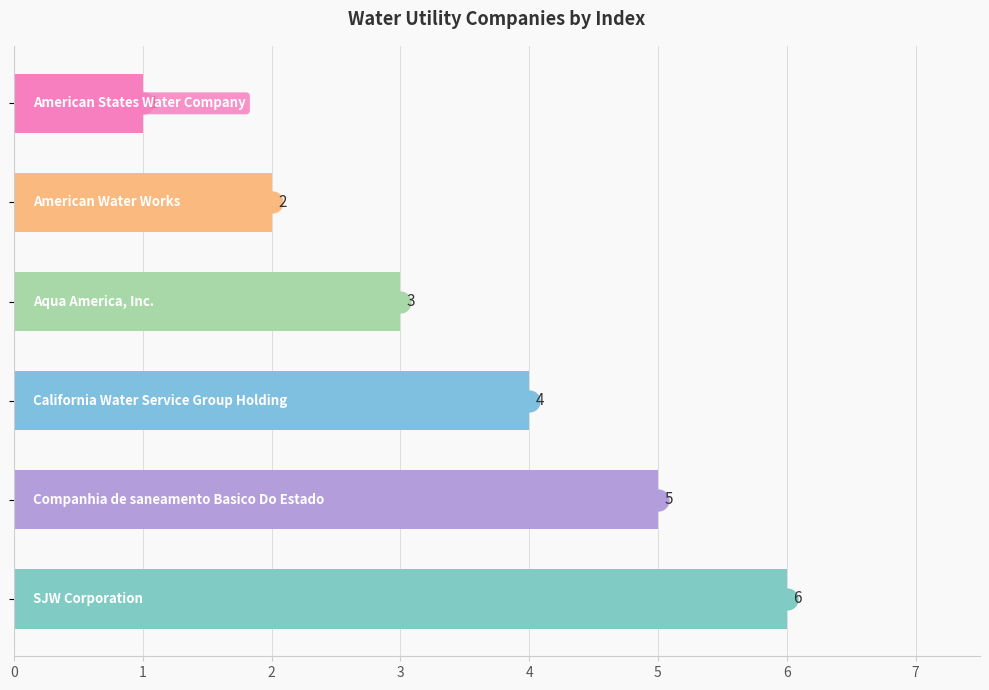

How many values are between 2 and 5?

4